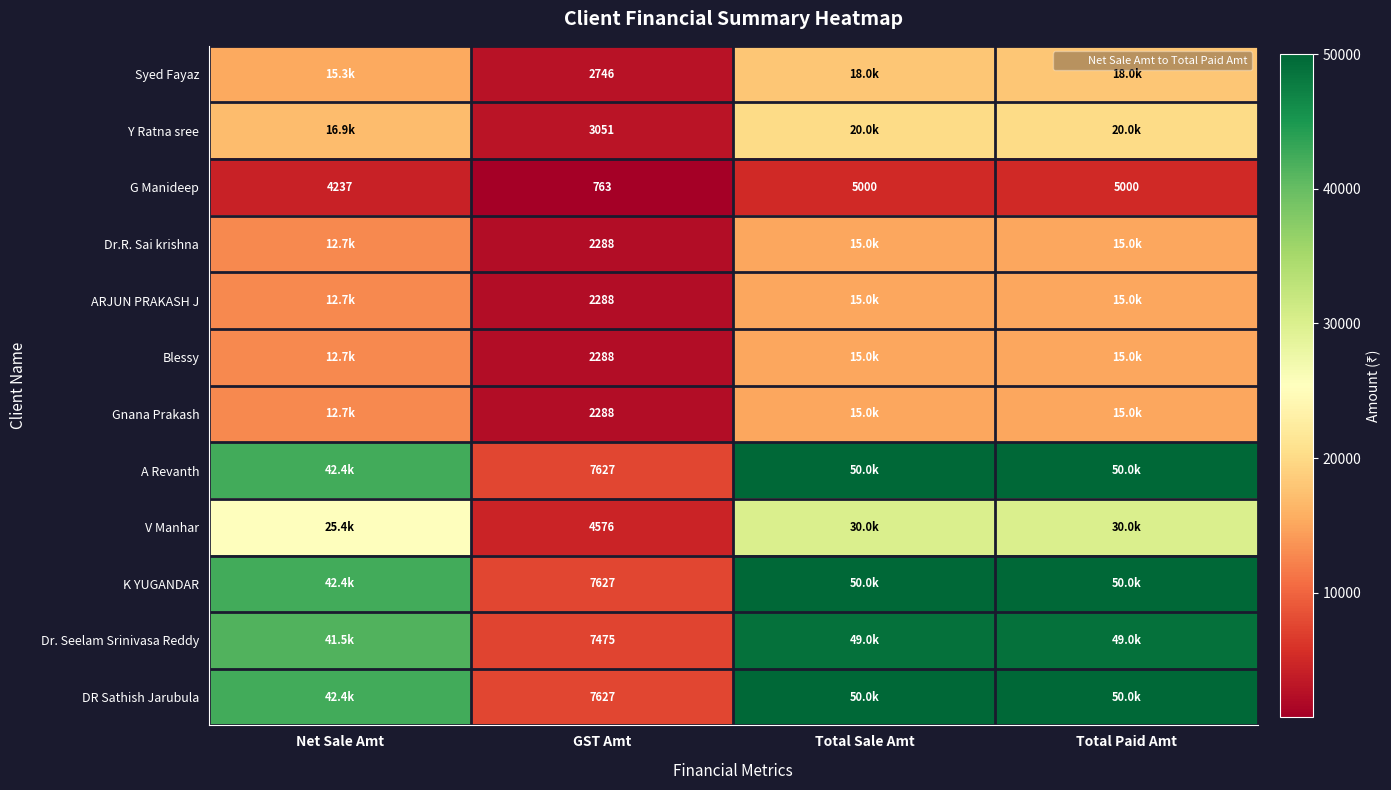

What is the sum of all Dr. Seelam Srinivasa Reddy values?

147000.0